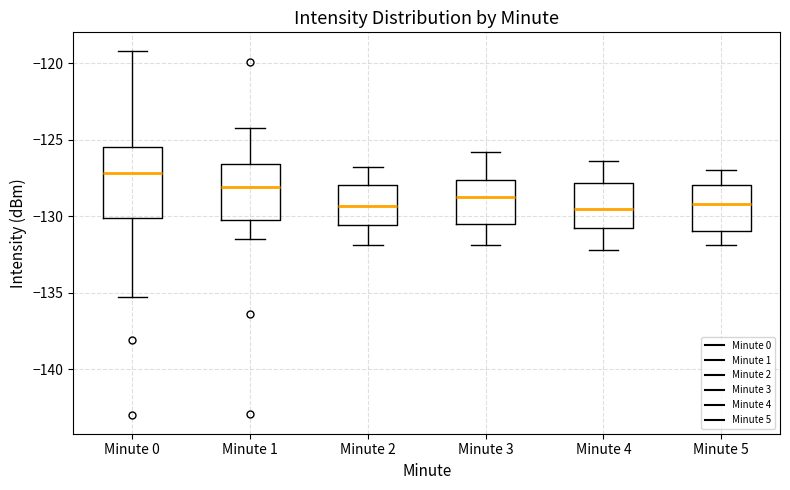

Where does the median line of the box for Minute 1 sit on the y-axis? The values are not printed on the chart, so give them approximately, as read against the axis.

-128.0